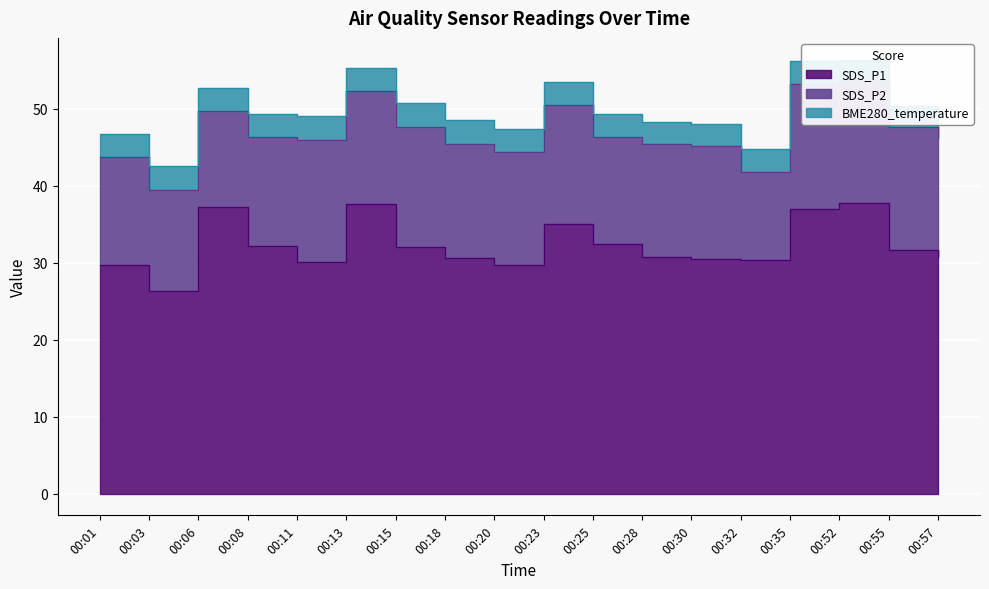

What is the difference between the maximum and minimum values in the SDS_P2 series?

4.8